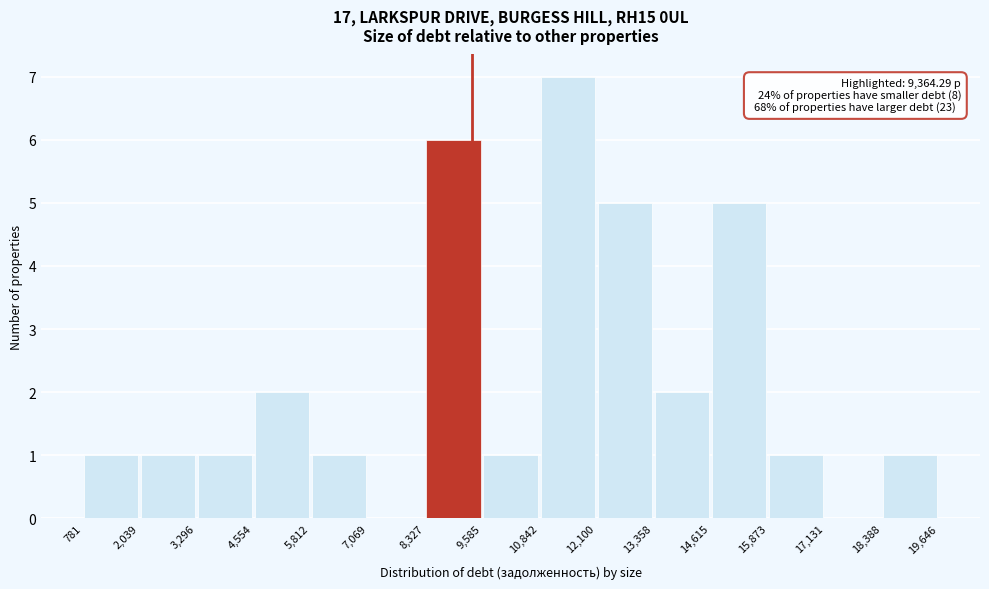

Which range on the x-axis has the tallest bar?

10,842 to 12,100